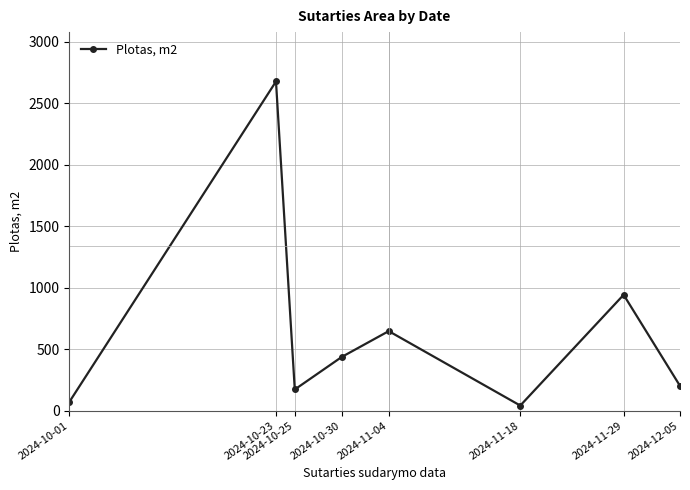

How many points are higher than both their immediate neighbors (excluding endpoints)?

3